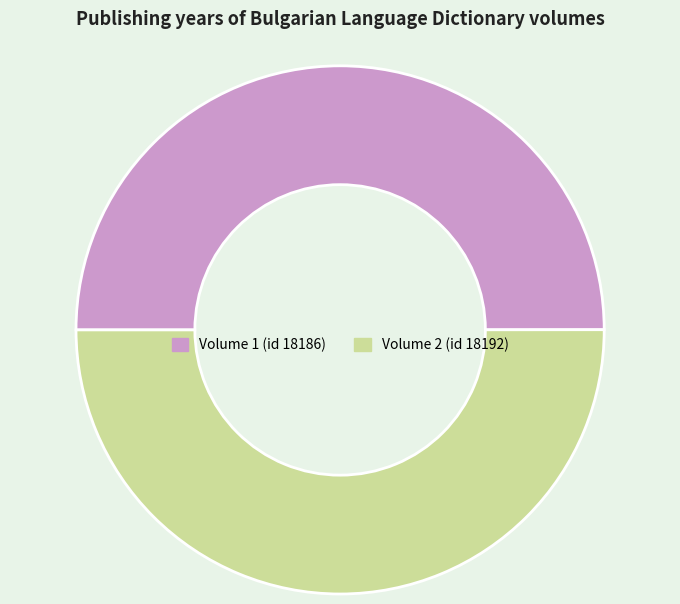

Rank the categories by value from lowest to highest.

18186, 18192